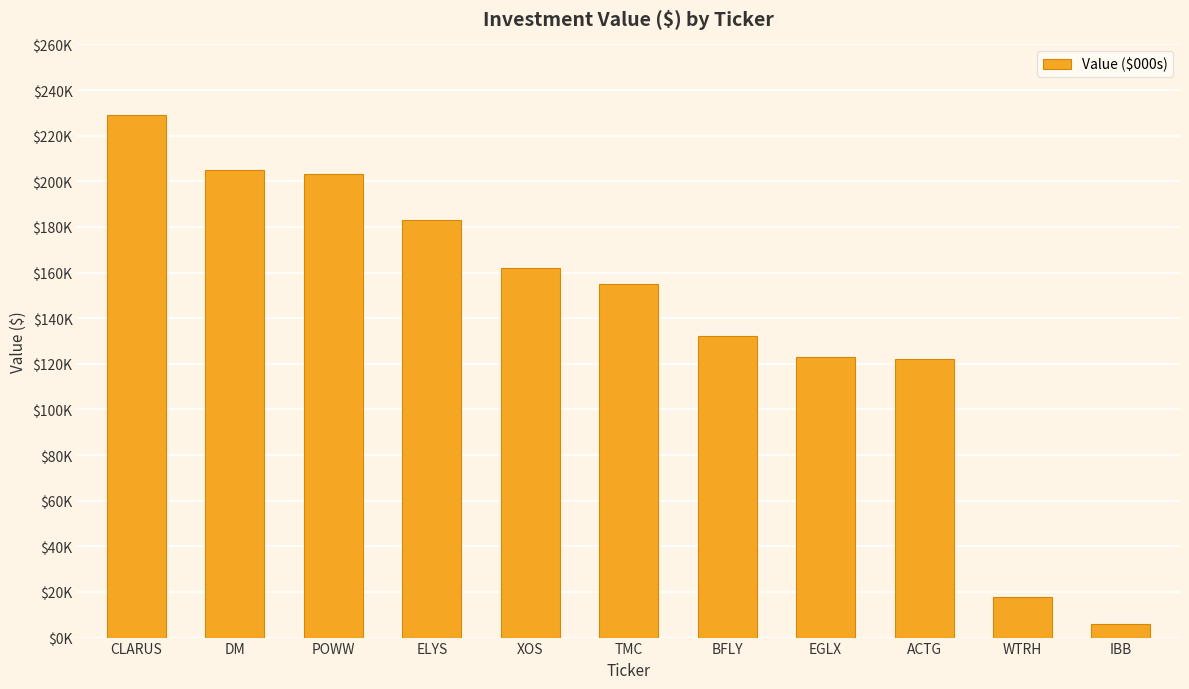

Does the chart contain any negative values?

No